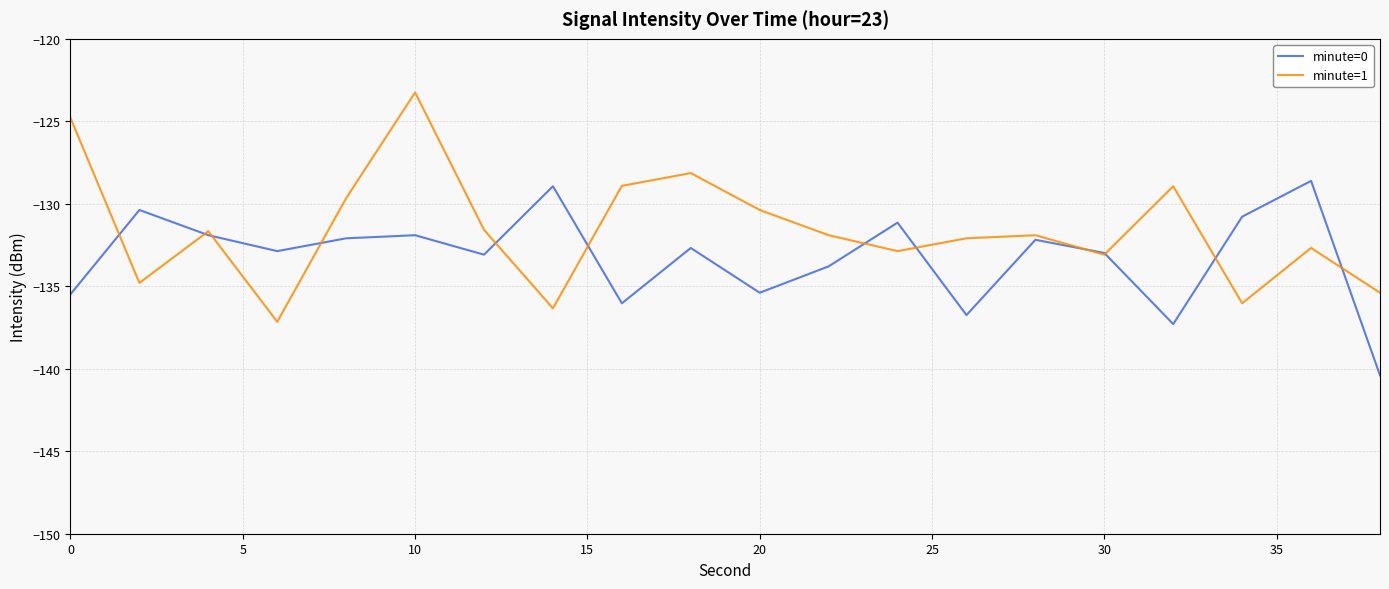

Which series has the largest range (max minus min)?

minute=1